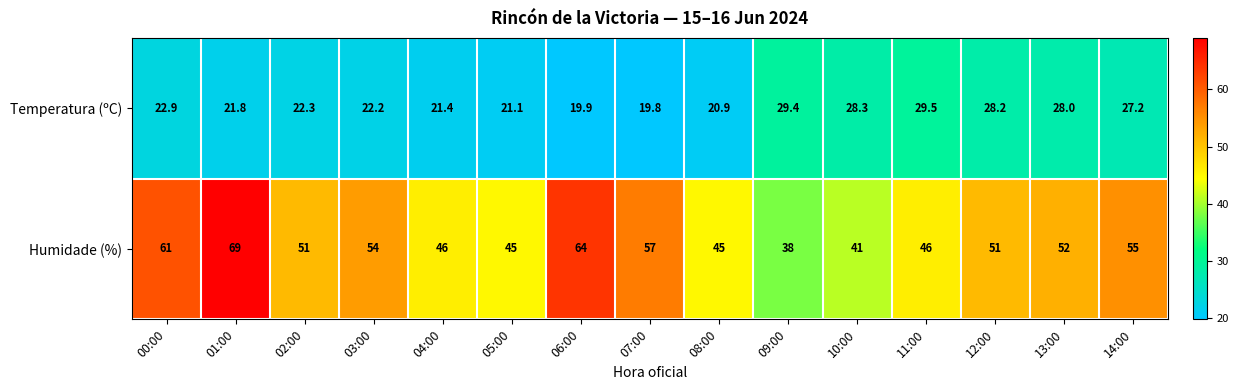

Which series changed the most between 03:00 and 12:00?

Temperatura (ºC)